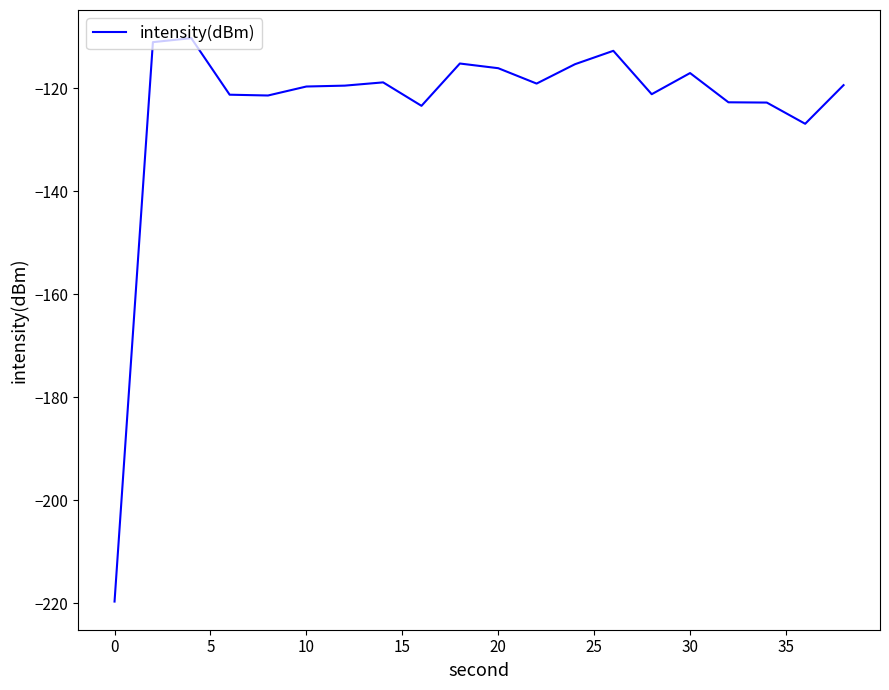

What is the difference between the maximum and minimum values?

109.4